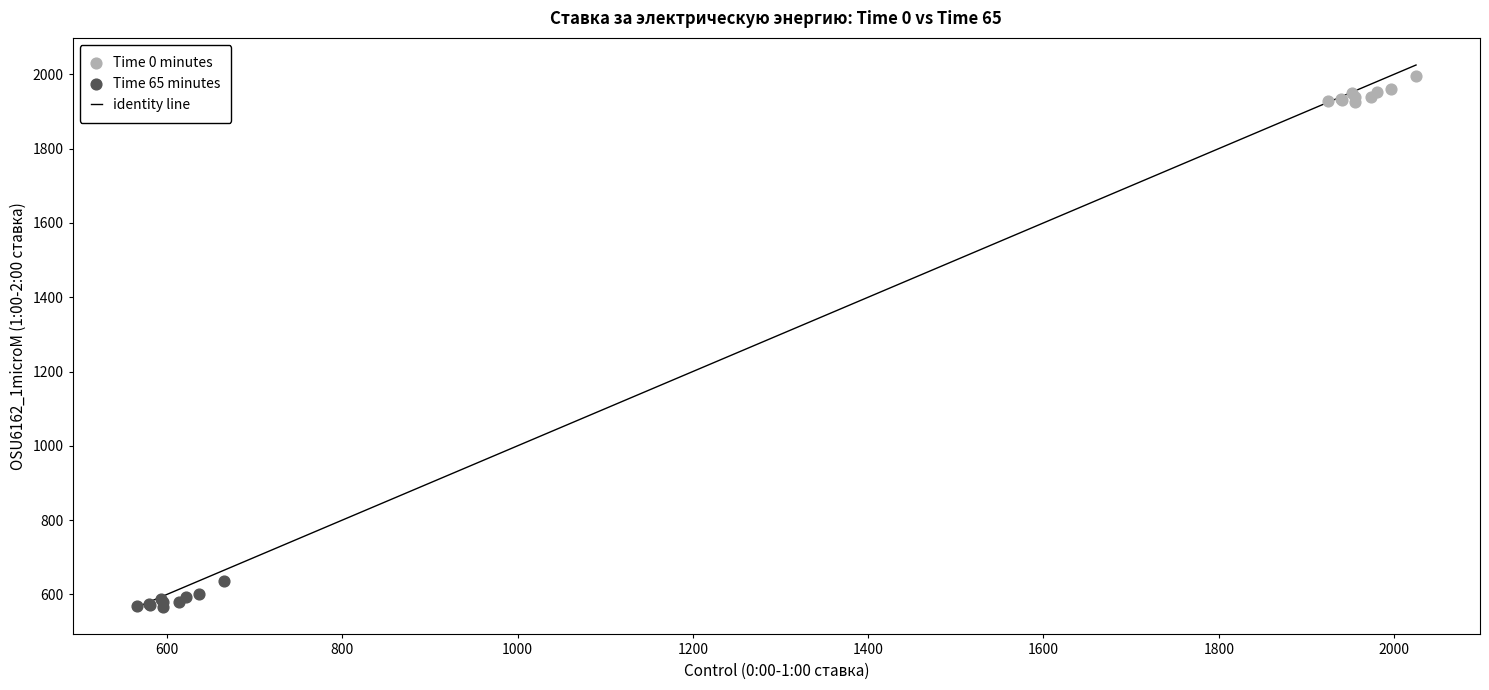

Which series reaches the minimum Y coordinate?

Time 65 minutes